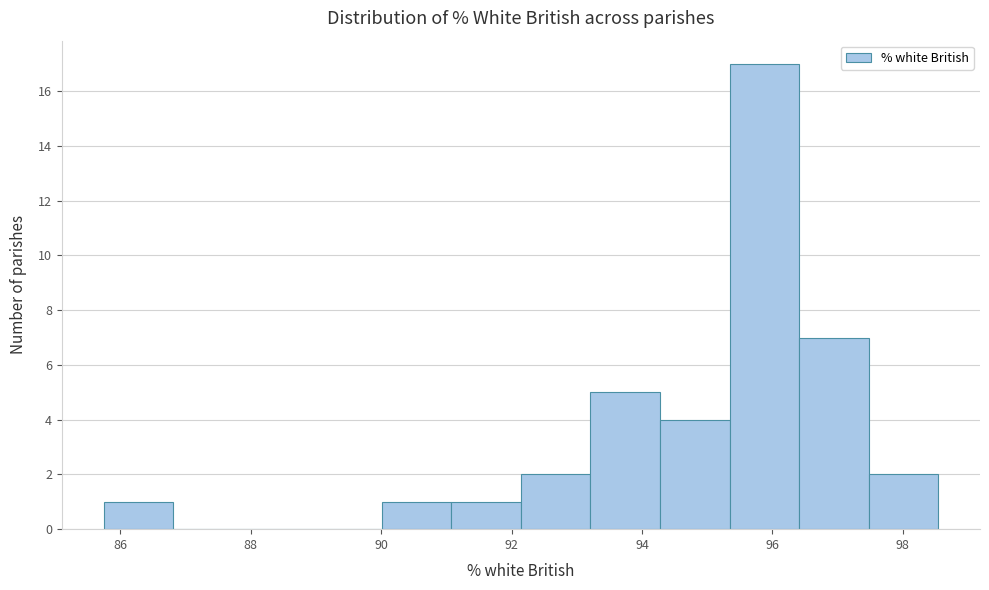

Reading left to right, transcribe this chart: for each bar, give the range it covers on the x-axis and its height. Neither the bar edges nor the heights are printed on the chart, so give them approximately, as read against the axes.

85.8 to 86.8: 1
86.8 to 87.8: 0
87.8 to 89.0: 0
89.0 to 90.0: 0
90.0 to 91.0: 1
91.0 to 92.2: 1
92.2 to 93.2: 2
93.2 to 94.2: 5
94.2 to 95.4: 4
95.4 to 96.4: 17
96.4 to 97.4: 7
97.4 to 98.6: 2